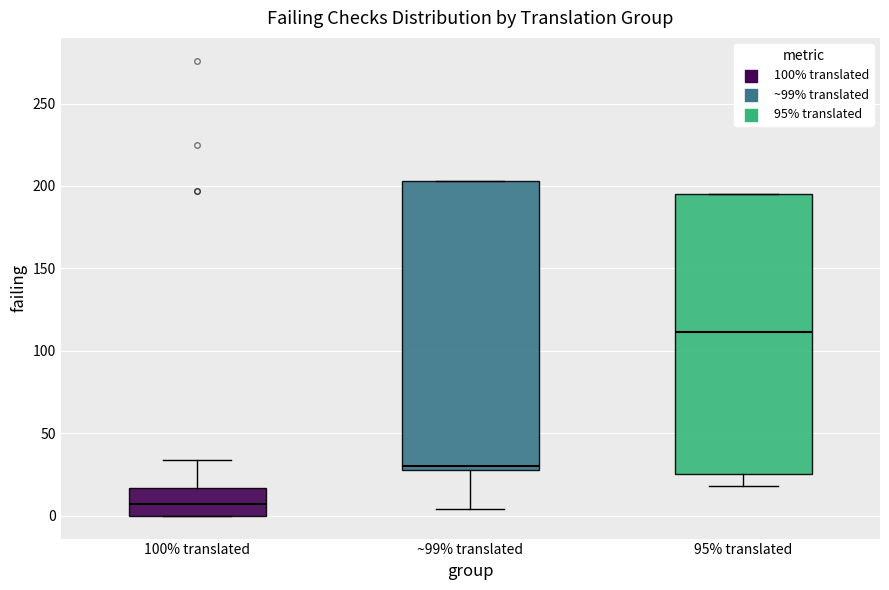

Reading left to right, read every box against the y-axis: the position of its median line, the range the box covers, and the ends of its whiskers. The values are not printed on the chart, so give them approximately, as read against the axis.

100% translated: median 5, box 0 to 15, whiskers 0 to 35
~99% translated: median 30 (just above the box's lower edge), box 30 to 205, whiskers 5 to 205
95% translated: median 110, box 25 to 195, whiskers 20 to 195